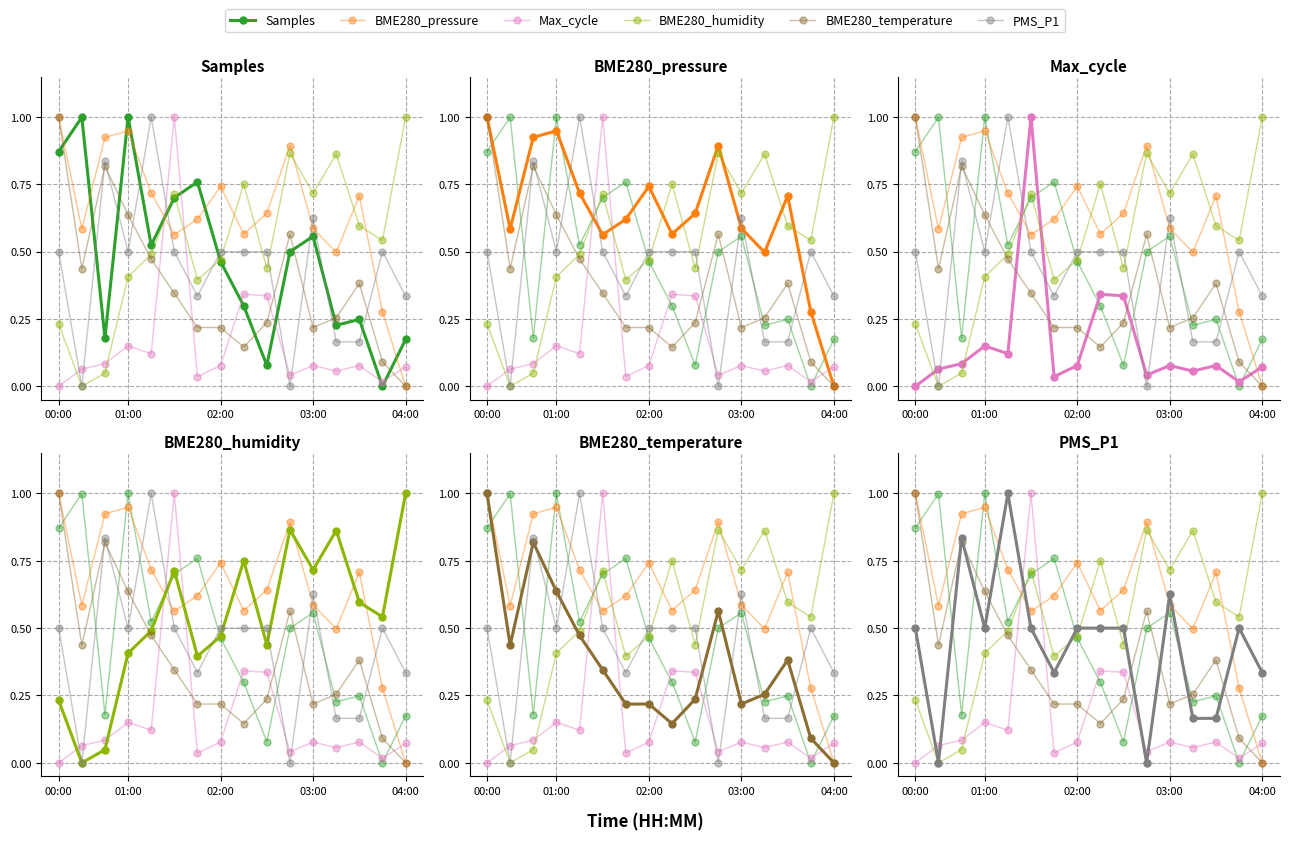

What is the sum of the PMS_P1 values at 9 and 8?

1.0